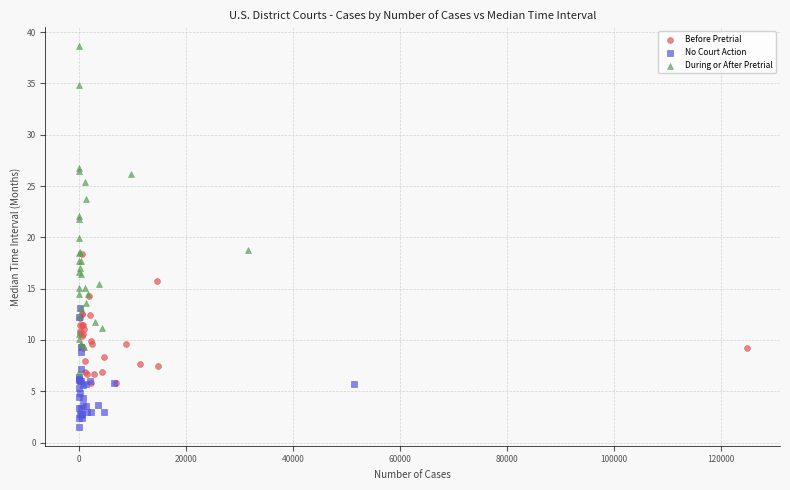

Which series has the widest spread of Y values?

During or After Pretrial